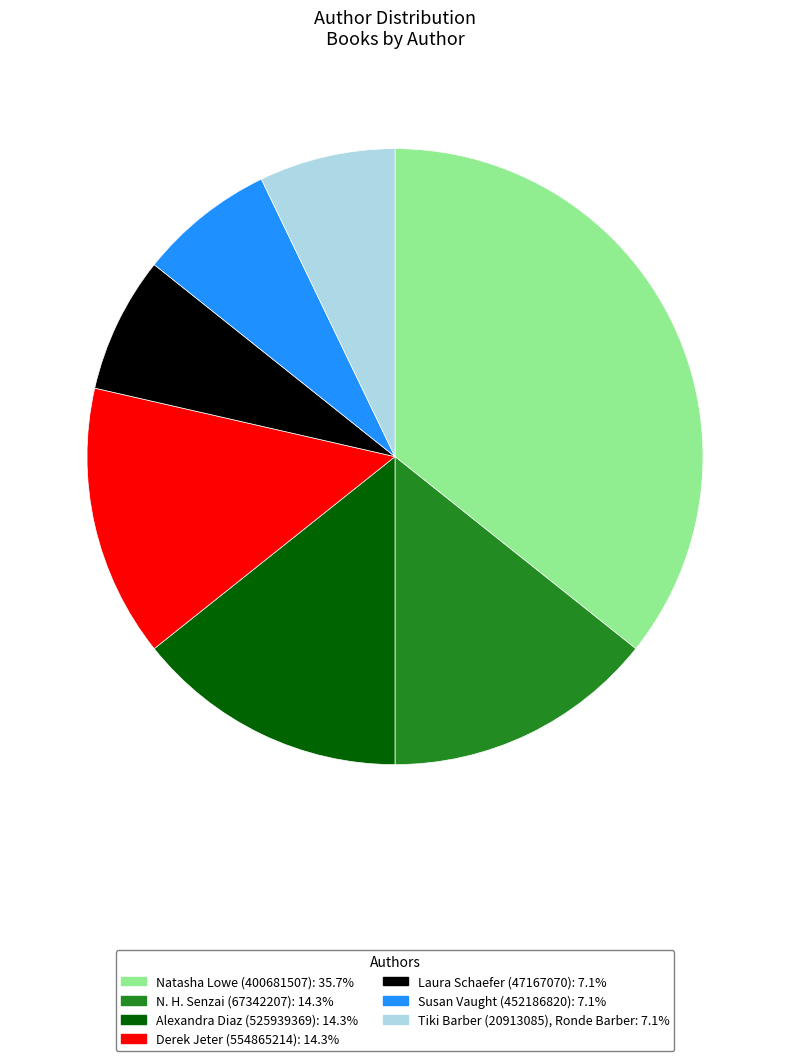

Is there a majority slice in this chart?

No